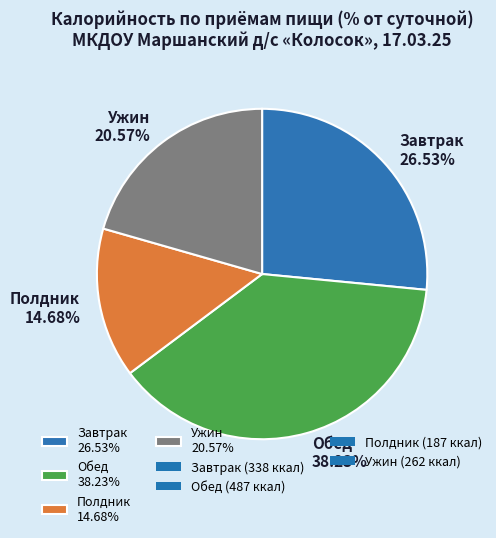

Is the sum of Обед 38.23% and Ужин 20.57% greater than half?

Yes